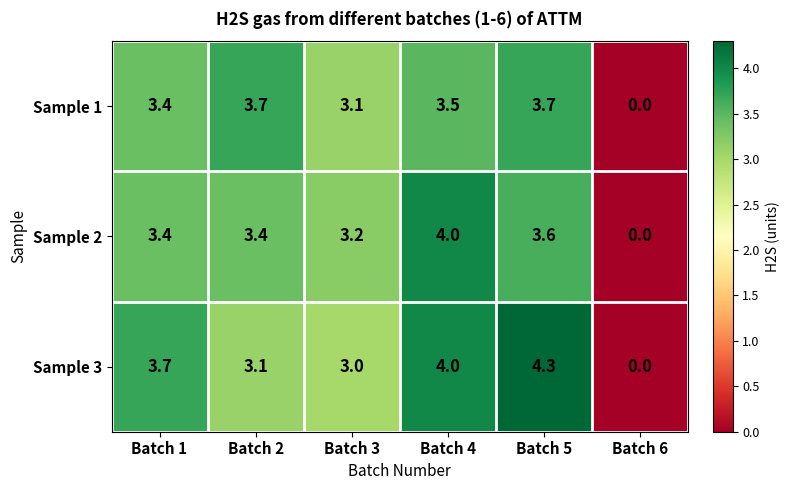

Is it true that Sample 3 equals 6.0 at Batch 5?

False